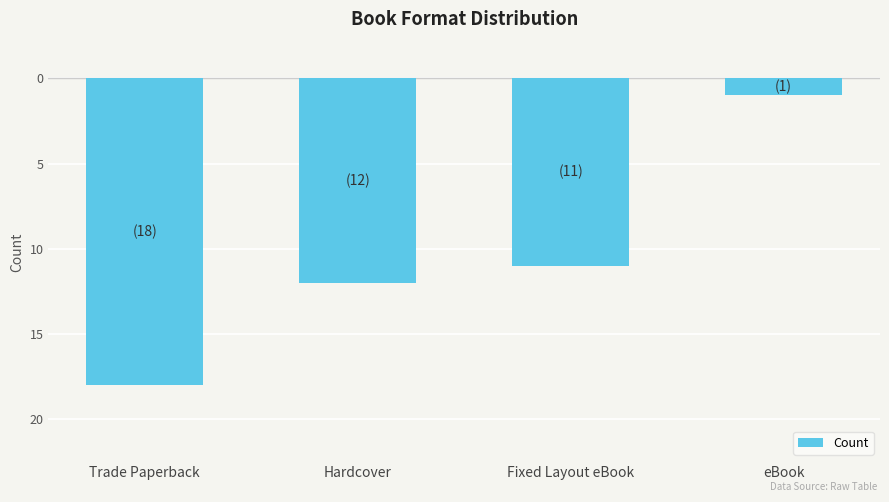

Rank the categories by value from highest to lowest.

eBook, Fixed Layout eBook, Hardcover, Trade Paperback